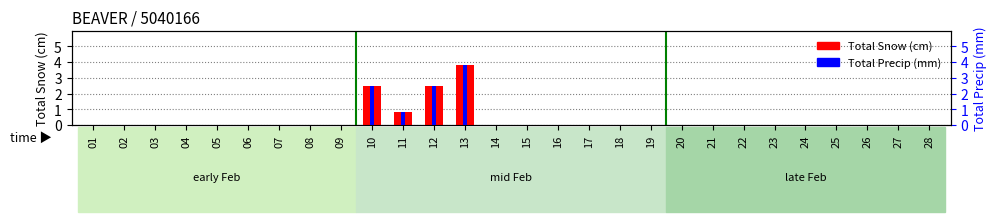

Reading left to right, transcribe all the data shown in this chart.

Total Snow (cm): 0.0	0.0	0.0	0.0	0.0	0.0	0.0	0.0	0.0	2.5	0.8	2.5	3.8	0.0	0.0	0.0	0.0	0.0	0.0	0.0	0.0	0.0	0.0	0.0	0.0	0.0	0.0	0.0
Total Precip (mm): 0.0	0.0	0.0	0.0	0.0	0.0	0.0	0.0	0.0	2.5	0.8	2.5	3.8	0.0	0.0	0.0	0.0	0.0	0.0	0.0	0.0	0.0	0.0	0.0	0.0	0.0	0.0	0.0